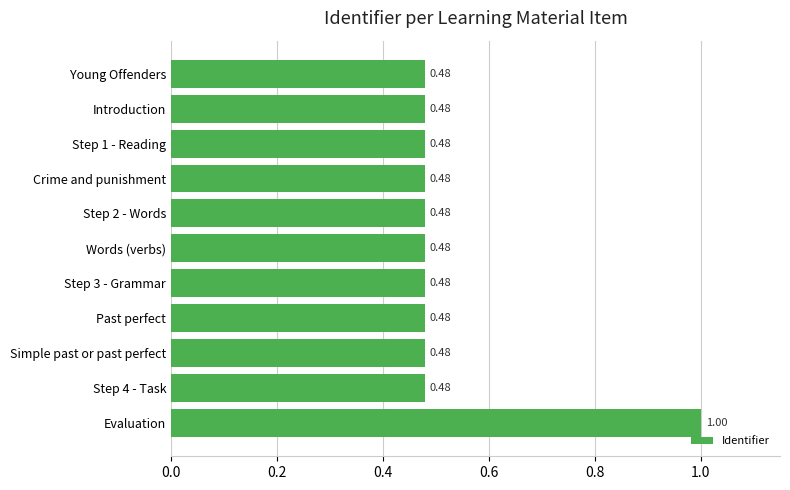

Count the values in the range 0 to 1.

11